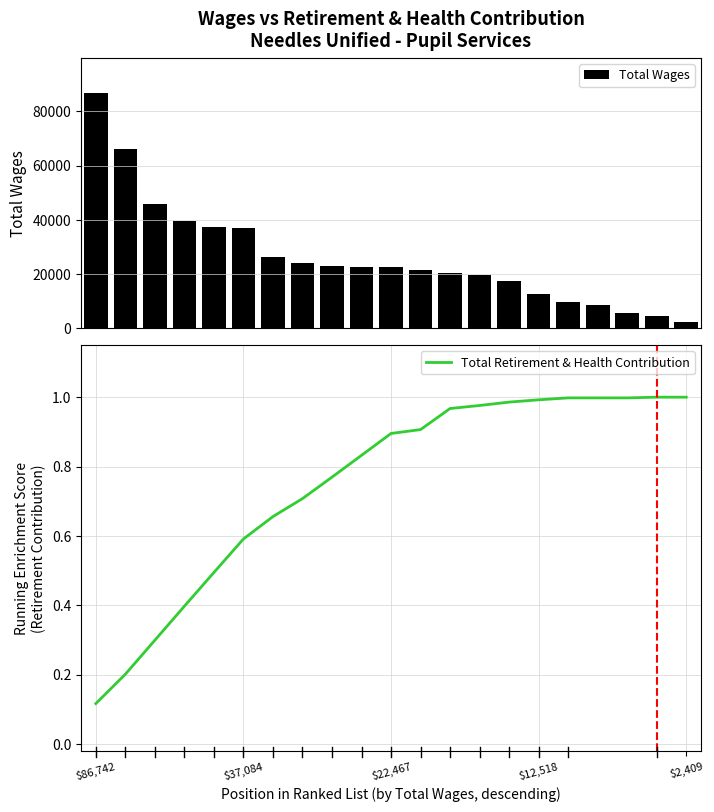

At which label does Total Retirement & Health Contribution reach its minimum?

$86,742